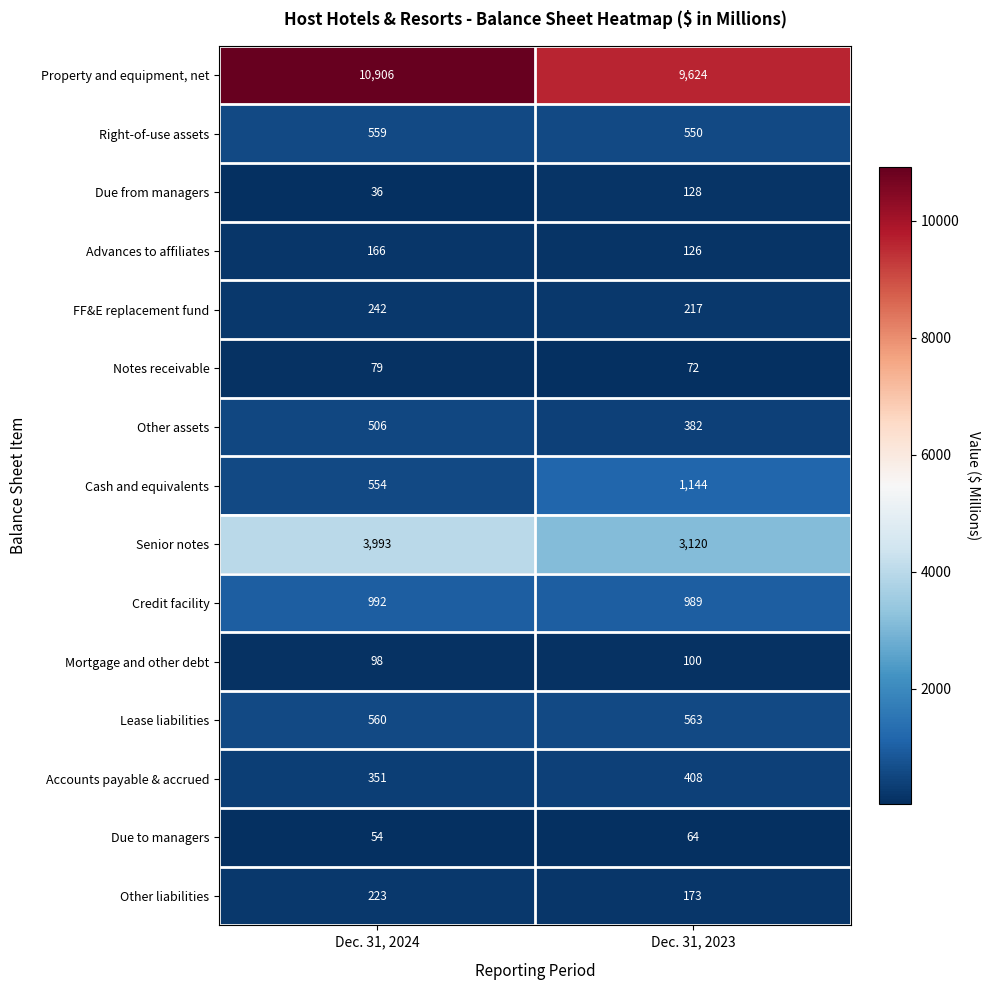

What is the average value of the Advances to affiliates series?

146